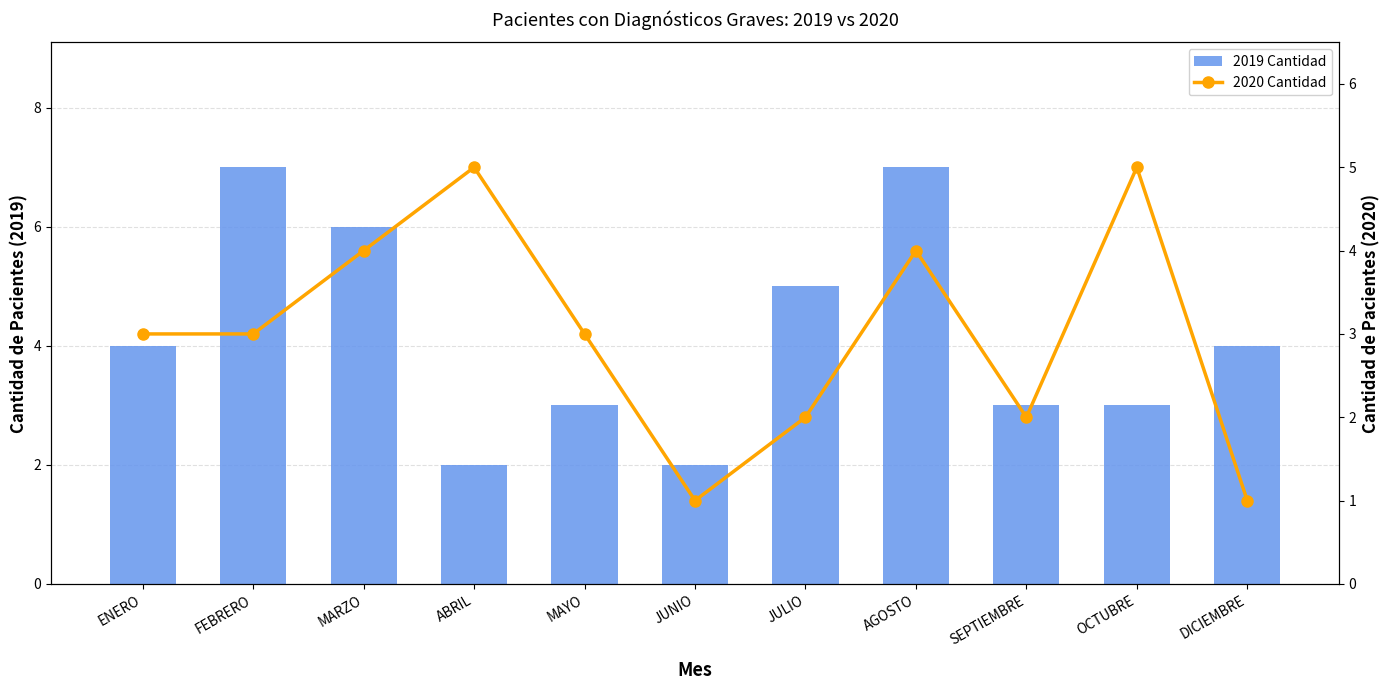

Which series has the widest spread of values?

2019 Cantidad